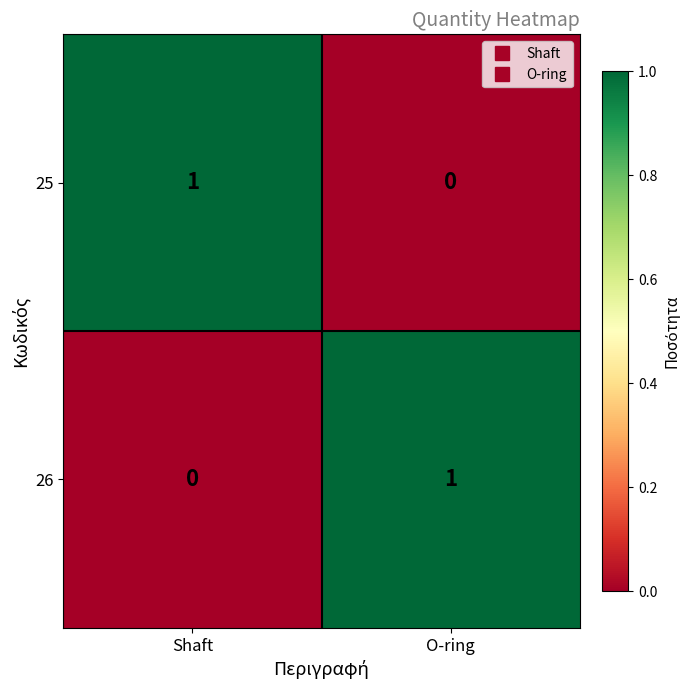

The 26 series shows 2 at O-ring. True or false?

False